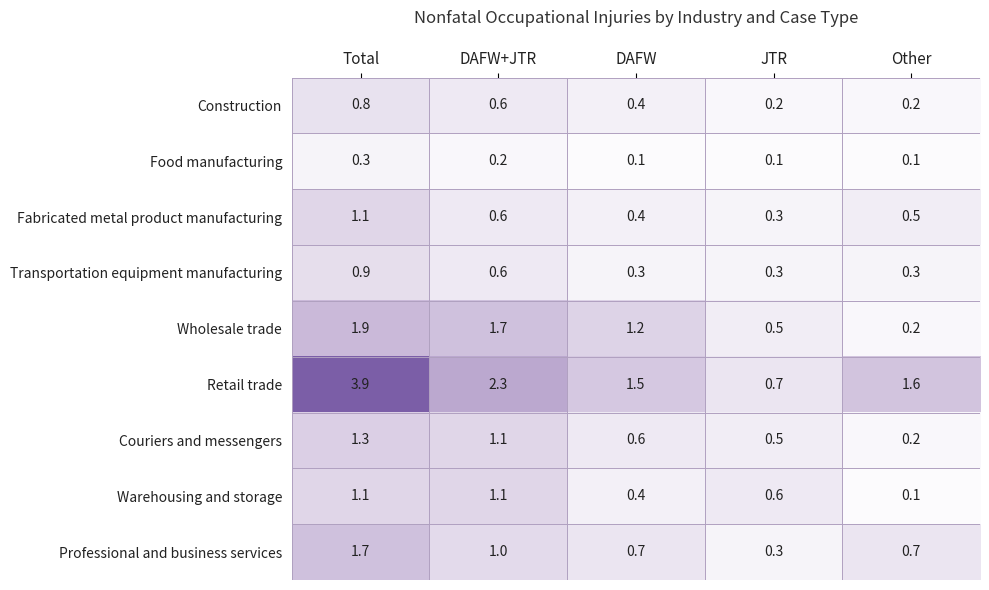

The Retail trade series shows 1.1 at JTR. True or false?

False